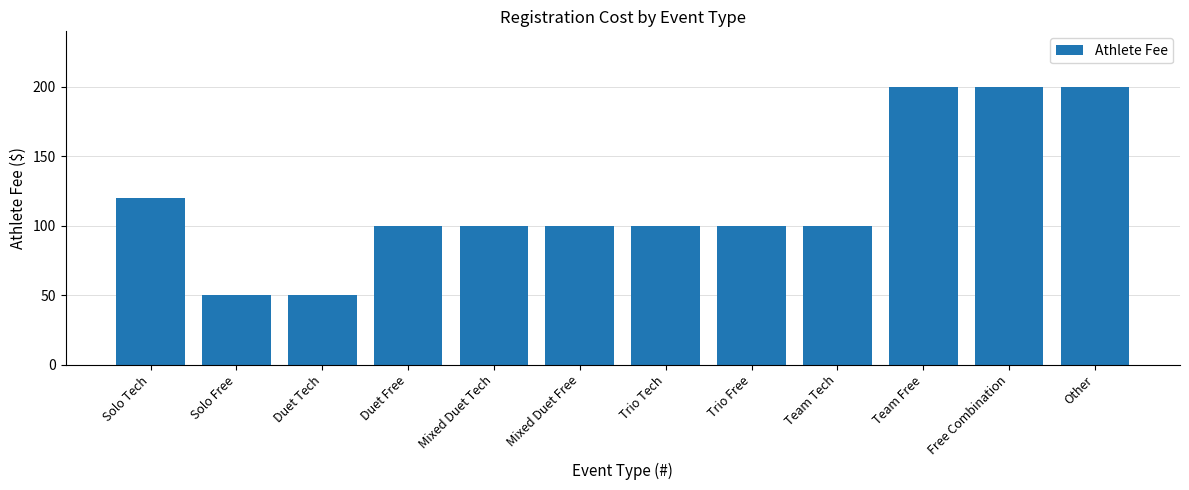

What is the greatest value displayed?

200